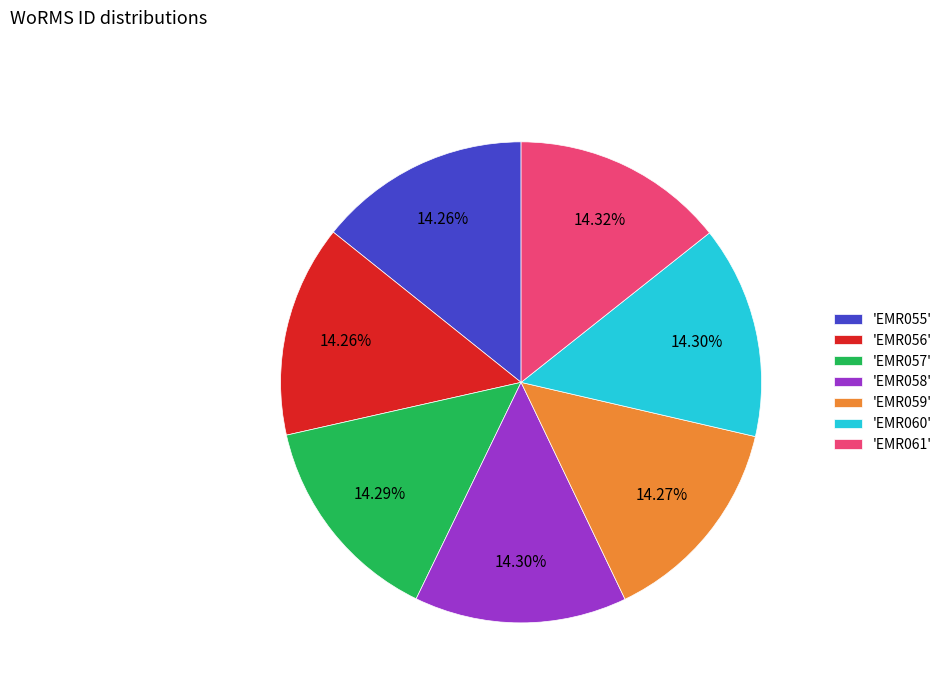

Approximately how many times larger is the value at 'EMR060' compared to 'EMR057'?

1.0